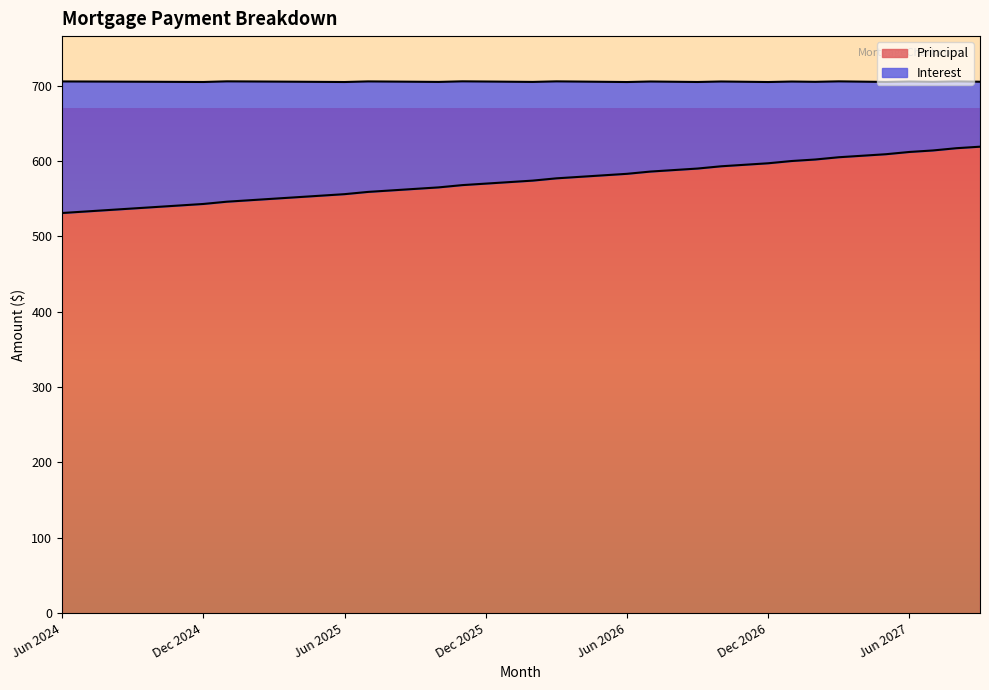

Is it true that the value at Mar 2025 is 550?

True